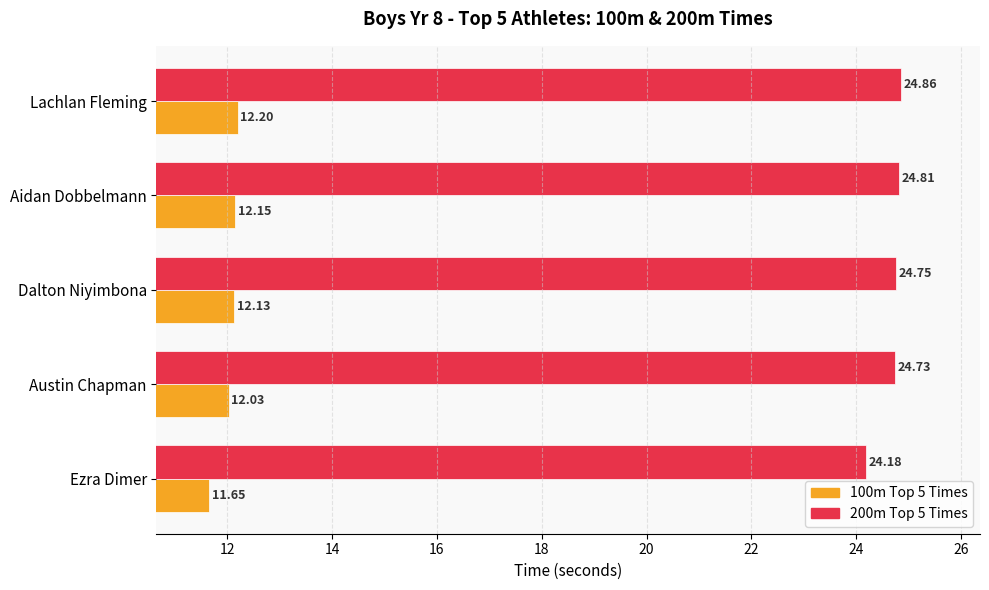

What is the sum of the 100m Top 5 Times values at Dalton Niyimbona and Aidan Dobbelmann?

24.3